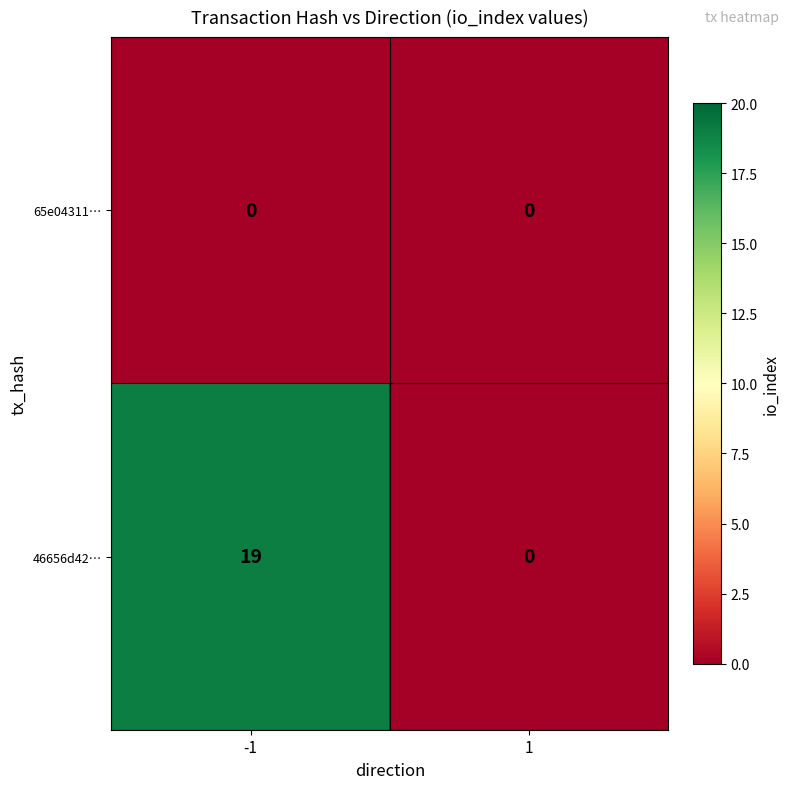

Rank the series at -1 from lowest to highest value.

65e04311…, 46656d42…